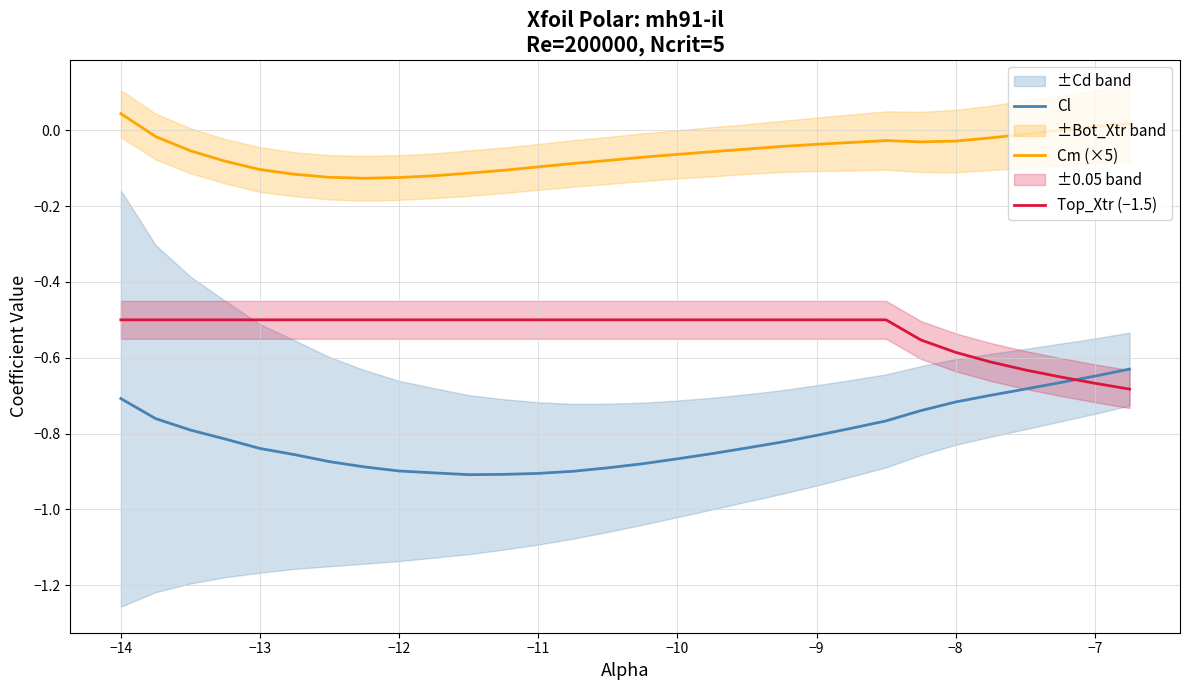

True or false: Cm (×5) and Cl intersect in this chart.

False